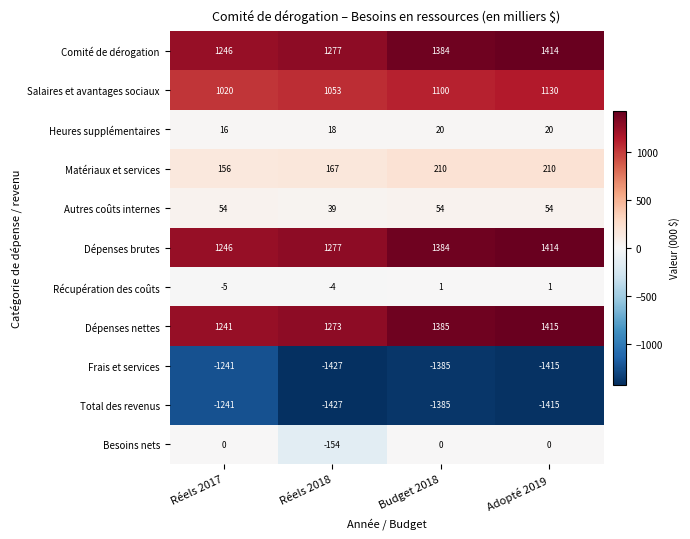

The Besoins nets series shows 67 at Adopté 2019. True or false?

False